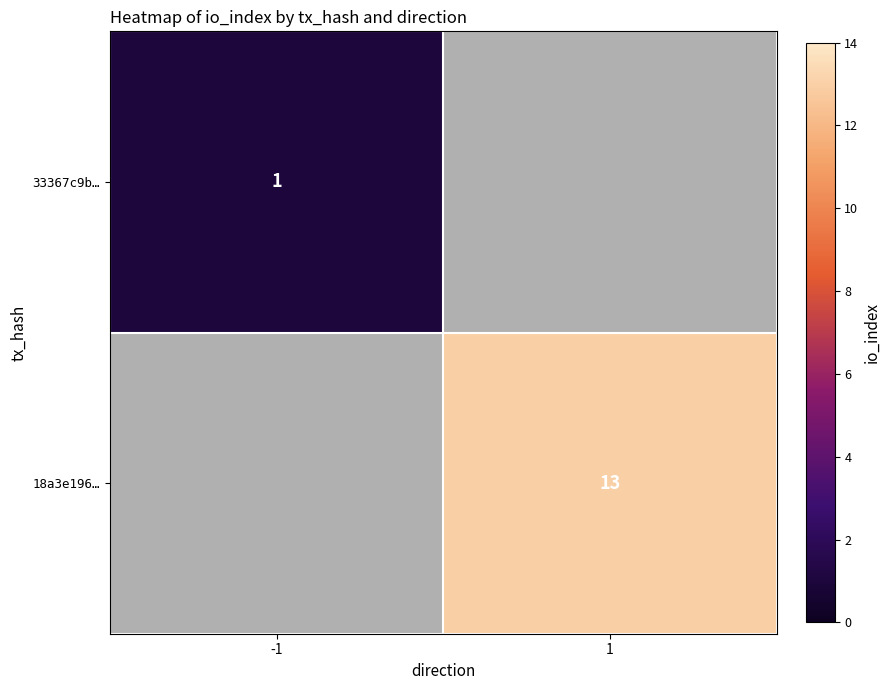

Is it true that 33367c9b… equals 1.7 at -1?

False